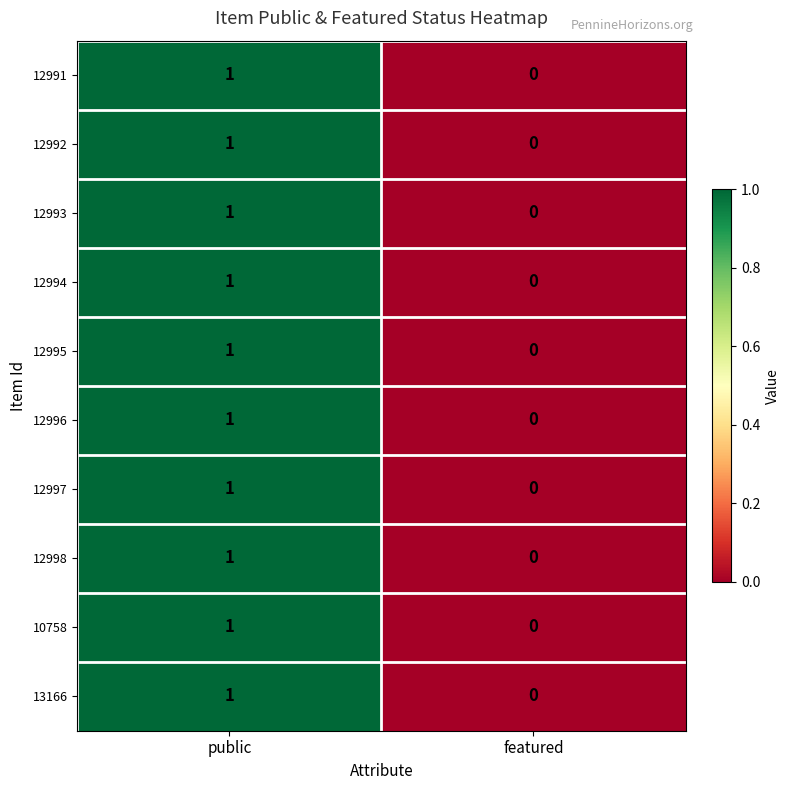

Rank the categories by 12995 value from highest to lowest.

public, featured